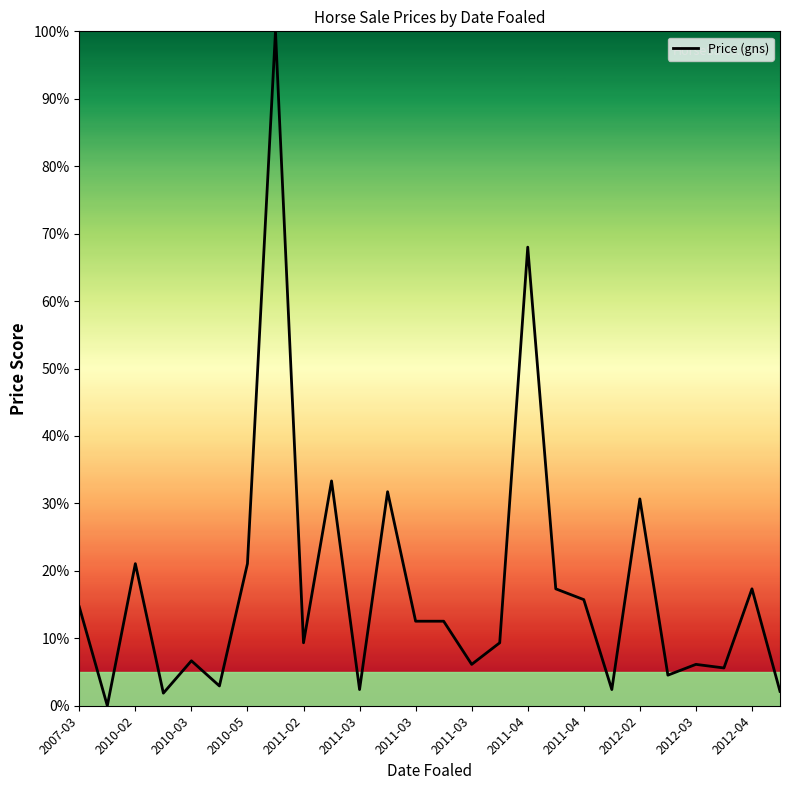

What is the maximum value shown in the chart?

100.0